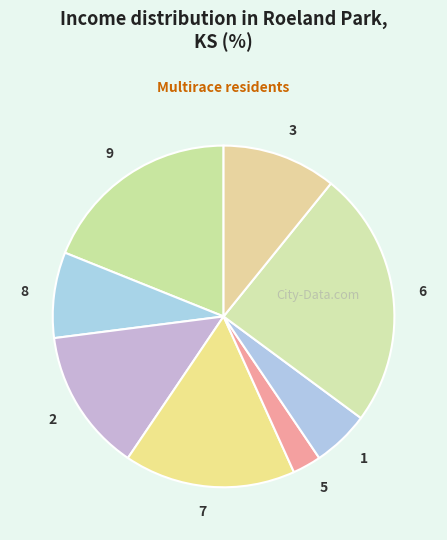

Approximately how many times larger is the value at 6 compared to 2?

1.8